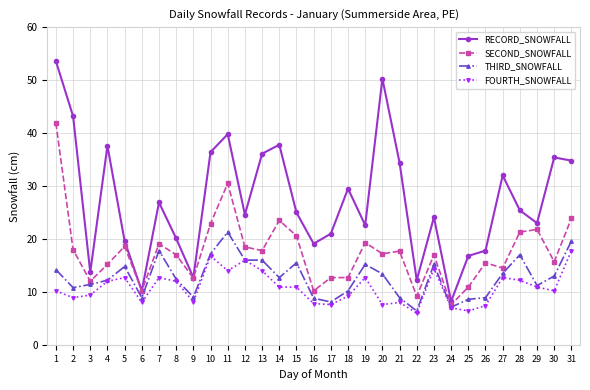

What is the spread (max minus min) of values at 21?

26.4